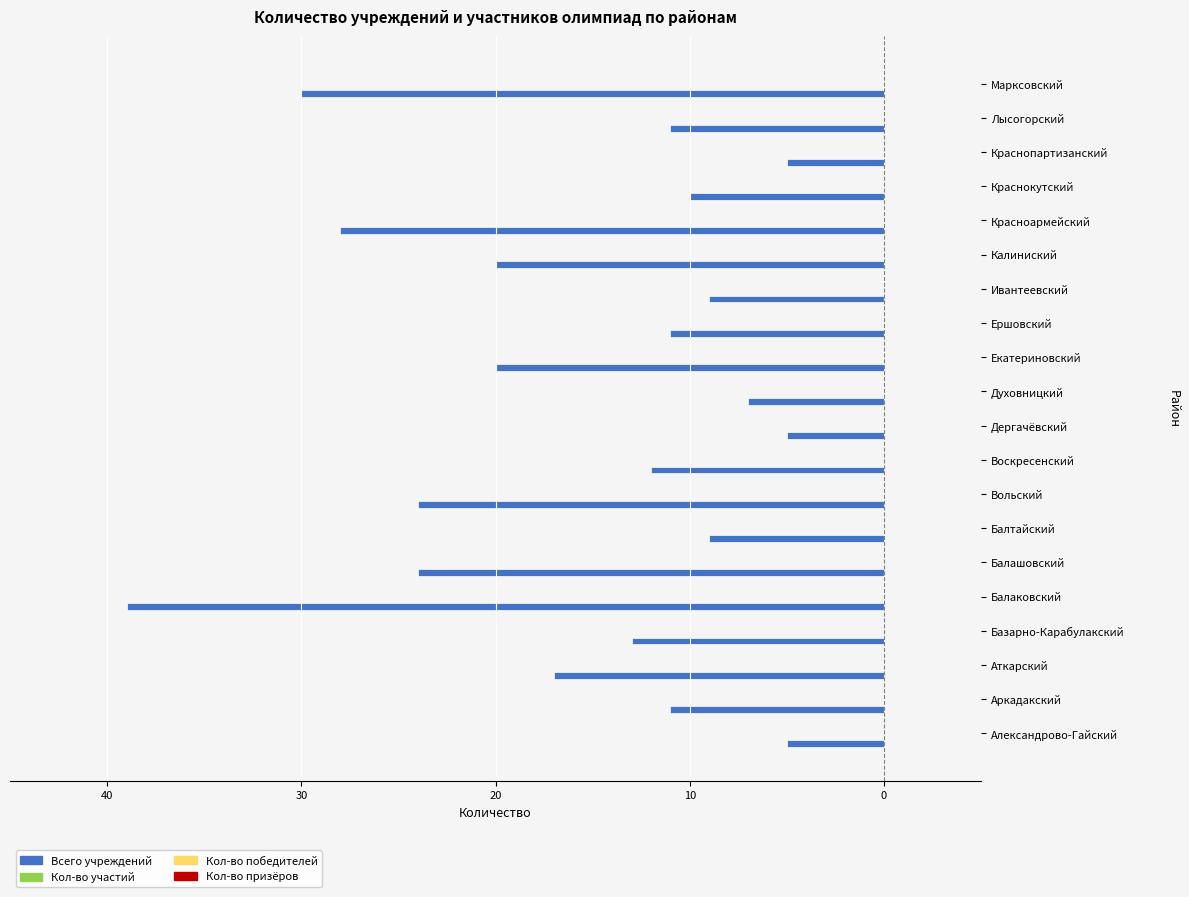

Are the bars horizontal?

Yes